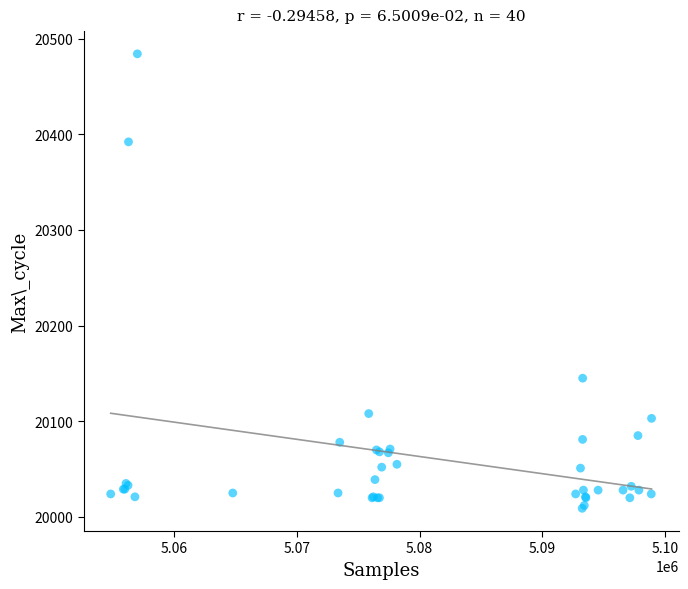

What Y value in the scatter plot is closest to 20246?

20145